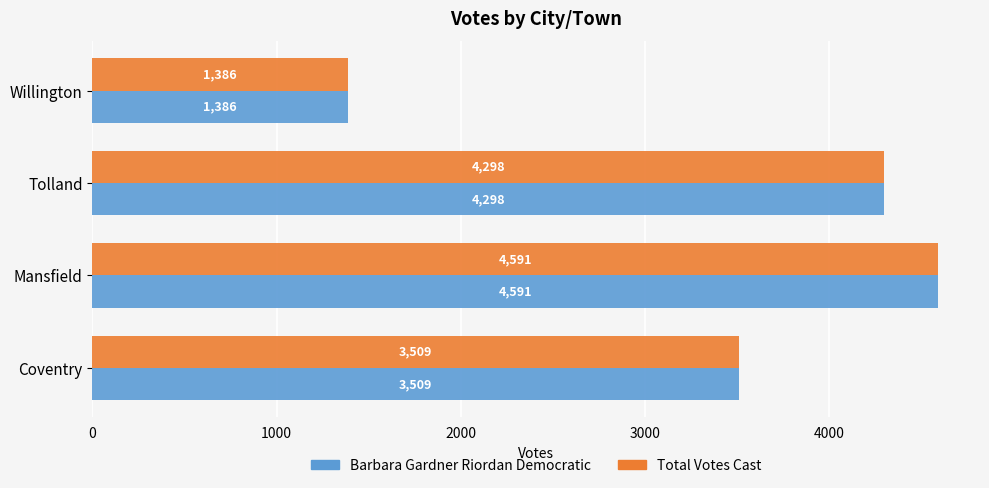

At which label does Total Votes Cast reach its minimum?

Willington